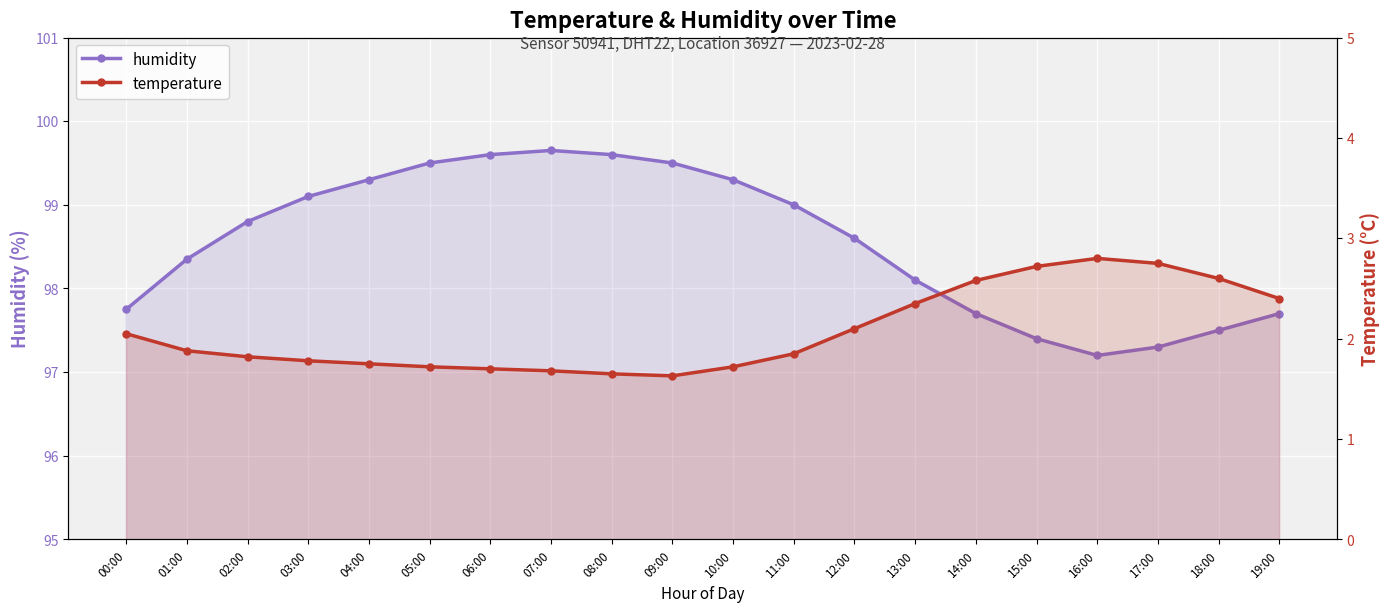

Reading left to right, extract all data points from this chart.

humidity: 97.8	98.3	98.8	99.1	99.3	99.5	99.6	99.7	99.6	99.5	99.3	99.0	98.6	98.1	97.7	97.4	97.2	97.3	97.5	97.7
temperature: 2.0	1.9	1.8	1.8	1.8	1.7	1.7	1.7	1.6	1.6	1.7	1.9	2.1	2.4	2.6	2.7	2.8	2.8	2.6	2.4